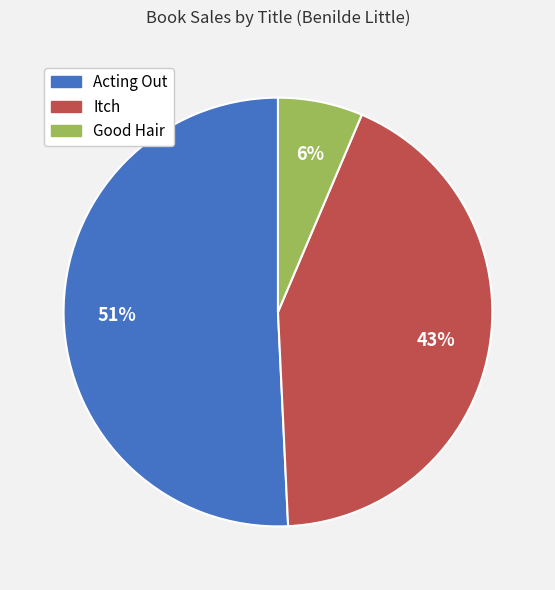

What is the largest slice in the pie chart?

Acting Out